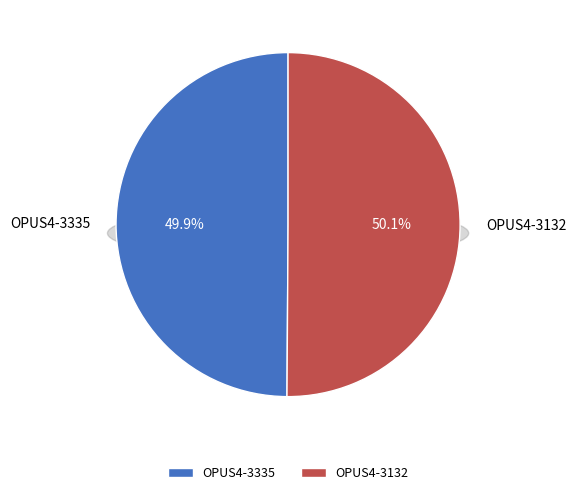

To the nearest percent, what percentage of the pie is OPUS4-3132?

50%